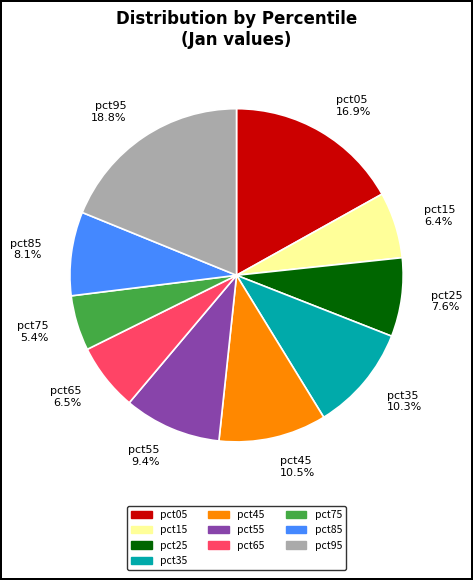

How much of the chart is everything except pct45?

89.5%